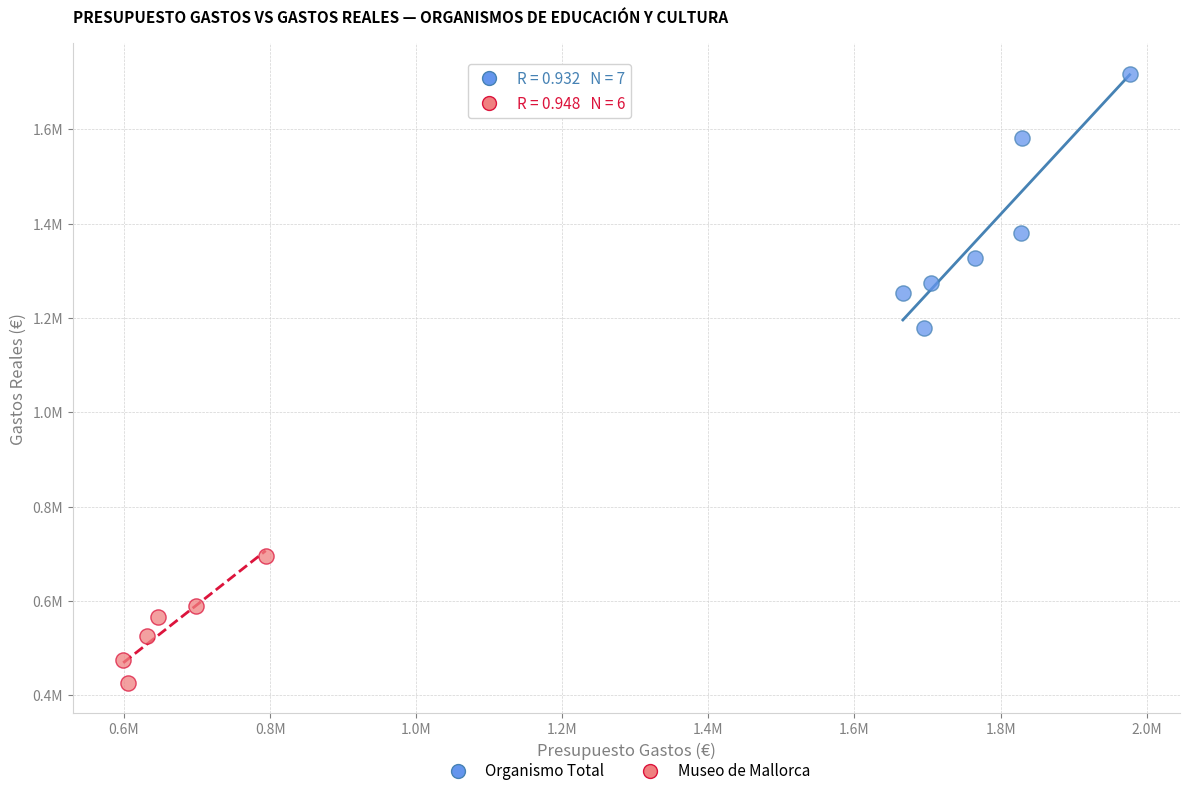

Which series reaches the maximum Y coordinate?

Organismo Total